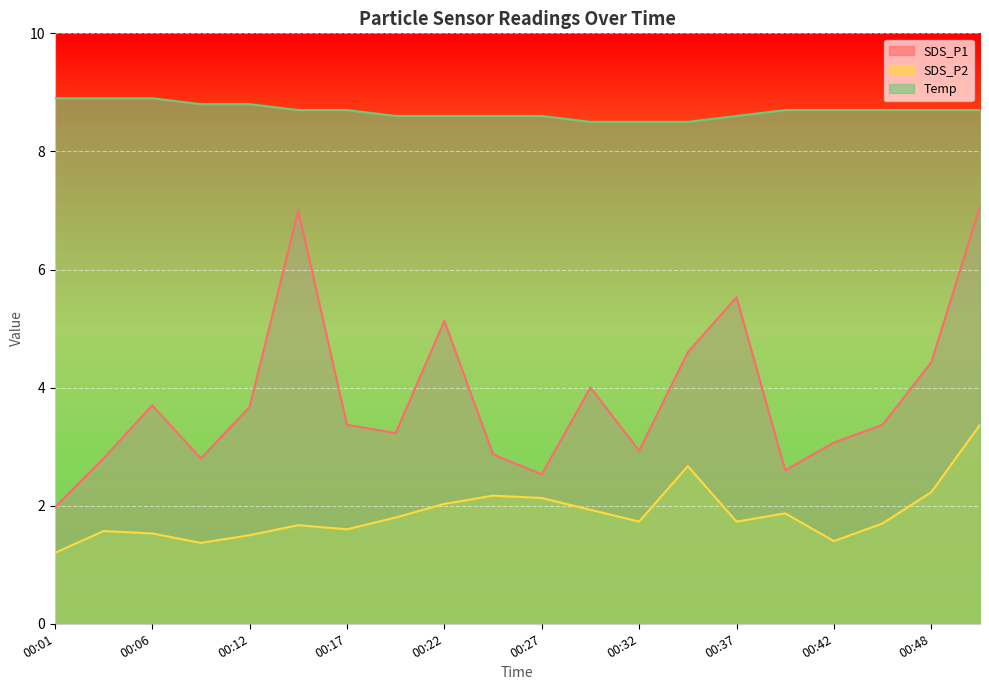

Reading left to right, list all the values displayed in this chart.

SDS_P1: 2.0	2.8	3.7	2.8	3.7	7.0	3.4	3.2	5.1	2.9	2.5	4.0	2.9	4.6	5.5	2.6	3.1	3.4	4.4	7.1
SDS_P2: 1.2	1.6	1.5	1.4	1.5	1.7	1.6	1.8	2.0	2.2	2.1	1.9	1.7	2.7	1.7	1.9	1.4	1.7	2.2	3.4
Temp: 8.9	8.9	8.9	8.8	8.8	8.7	8.7	8.6	8.6	8.6	8.6	8.5	8.5	8.5	8.6	8.7	8.7	8.7	8.7	8.7